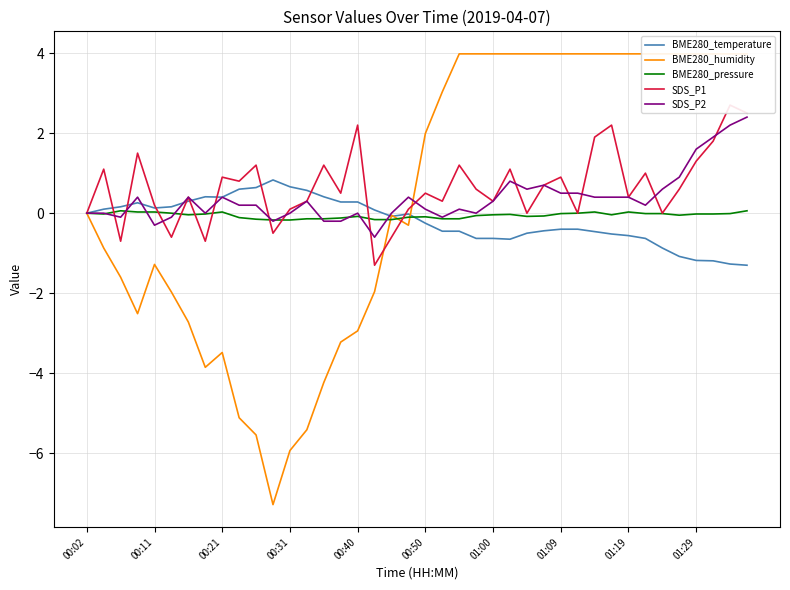

Rank the series at 00:02 from highest to lowest value.

BME280_temperature, BME280_humidity, BME280_pressure, SDS_P1, SDS_P2